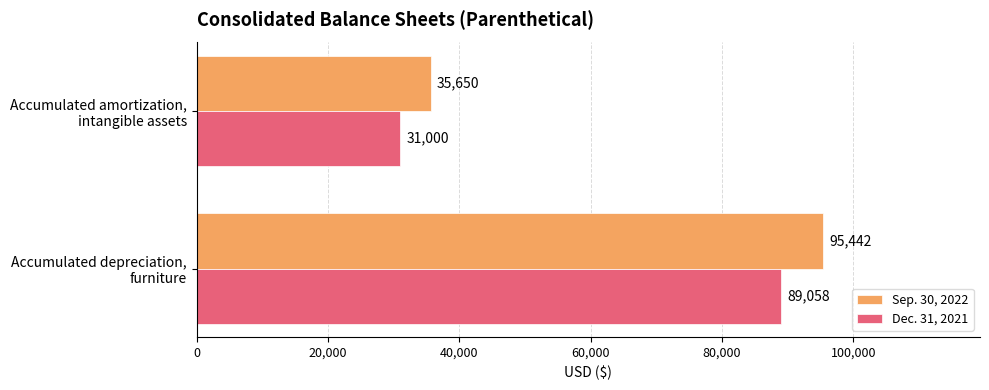

Which series has the largest range (max minus min)?

Sep. 30, 2022